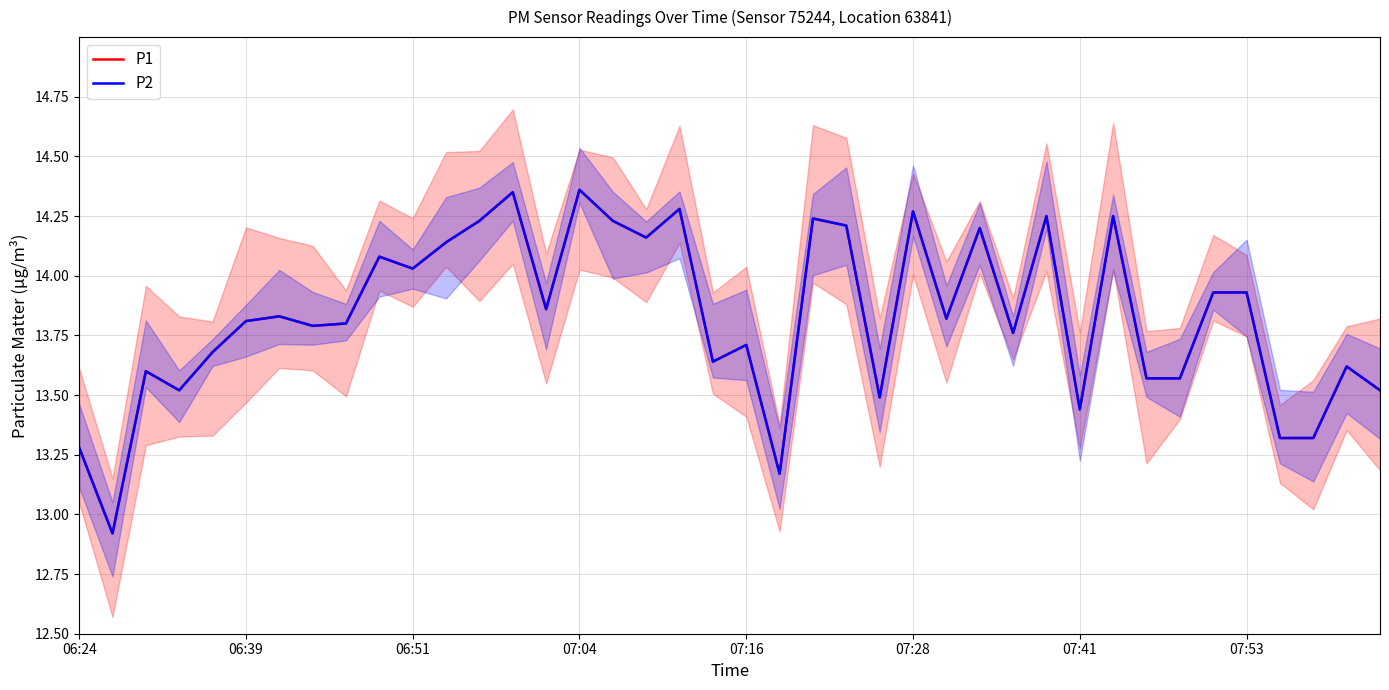

In P2, how many points are higher than both neighbors (excluding endpoints)?

13